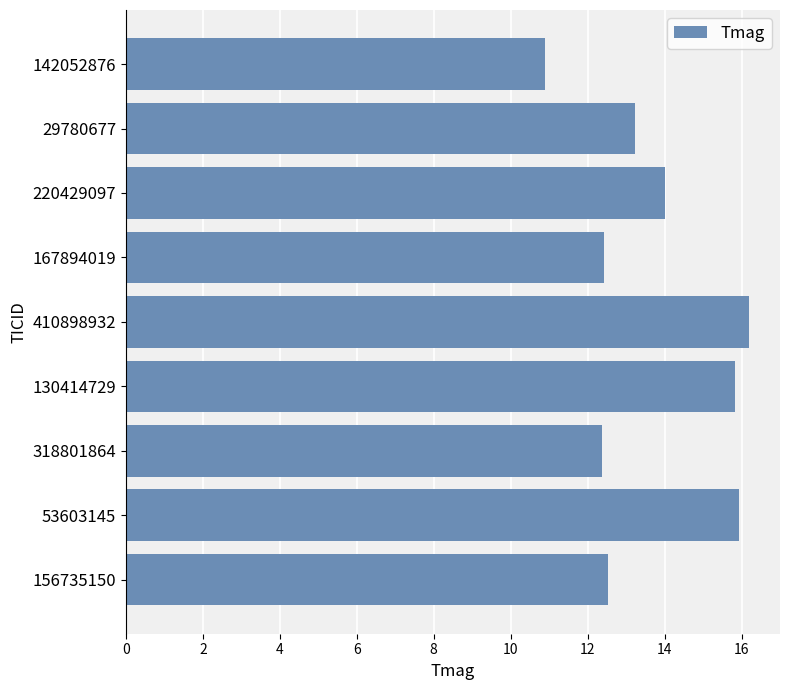

What value does the data have at 220429097?

14.0